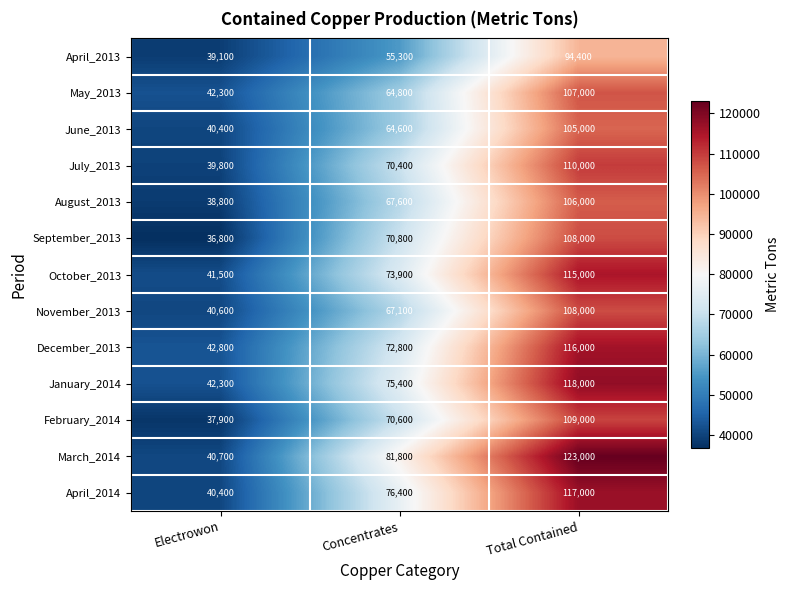

How many values in the March_2014 series are below 81800?

1